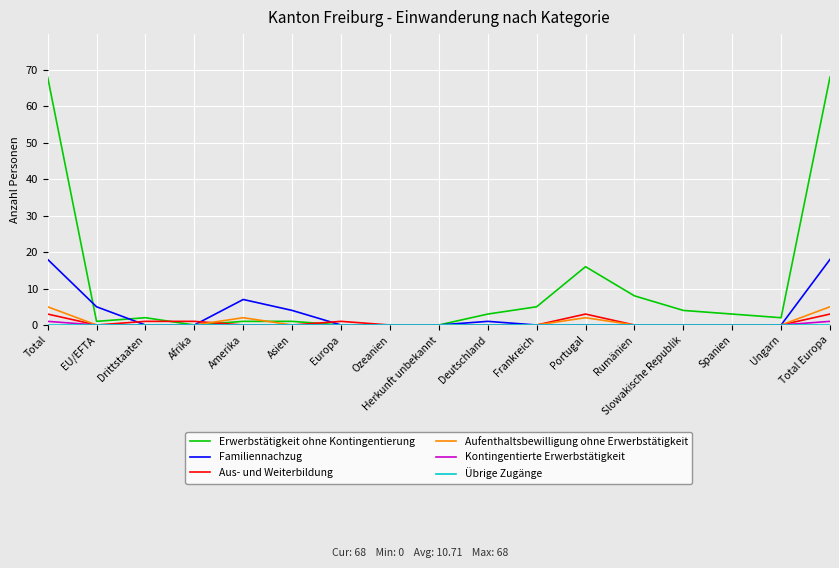

Which series changed the most between Asien and Herkunft unbekannt?

Familiennachzug